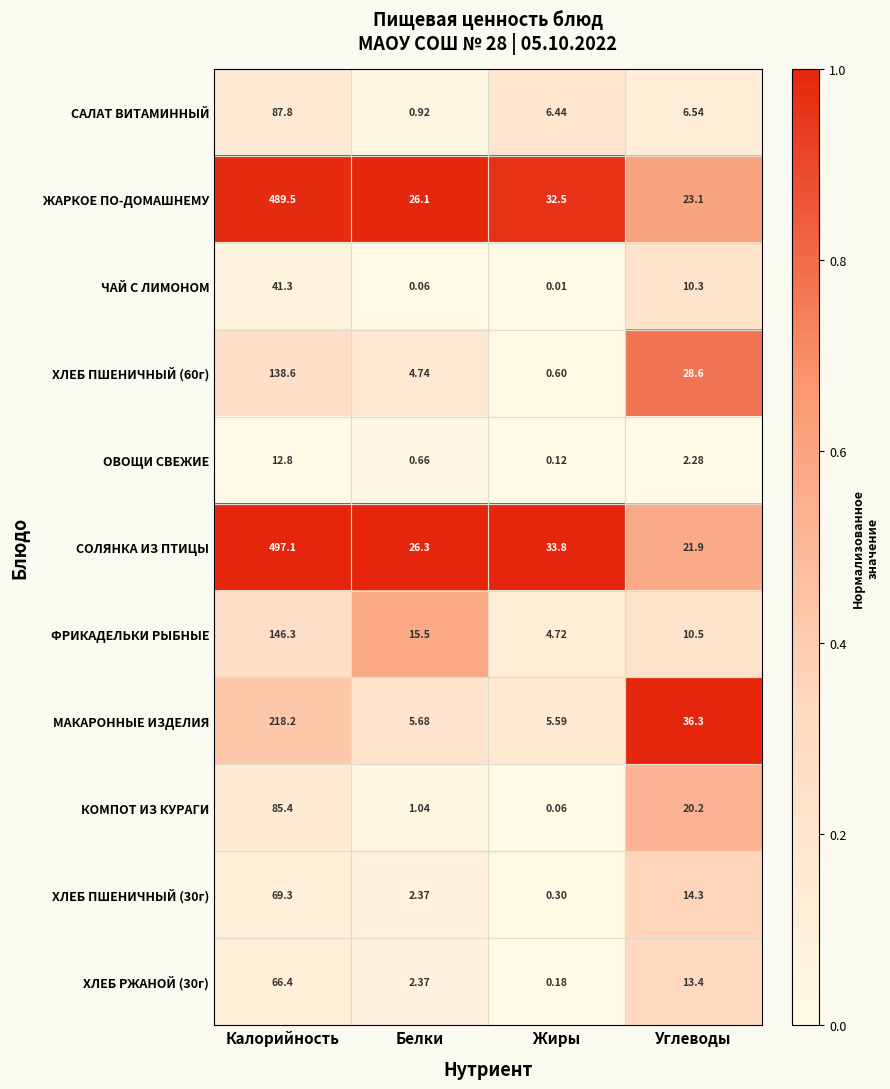

At how many categories does at least one series exceed 0?

4